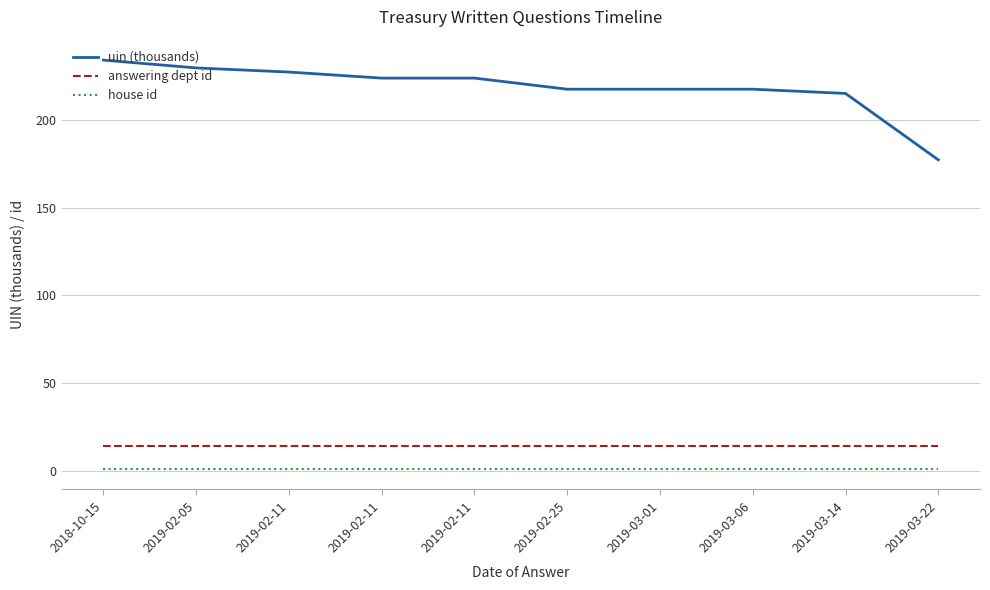

Where does the uin (thousands) series first go above 223?

2018-10-15